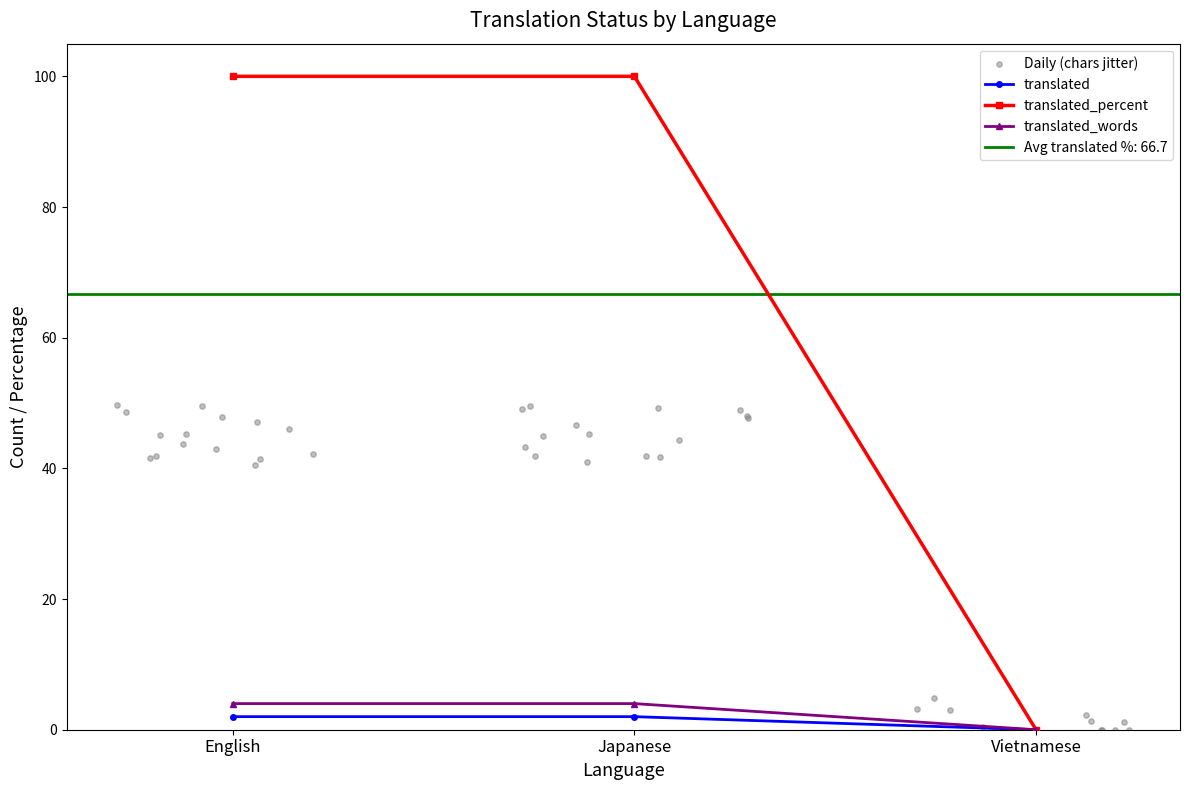

Which series has the widest spread of Y values?

translated_percent